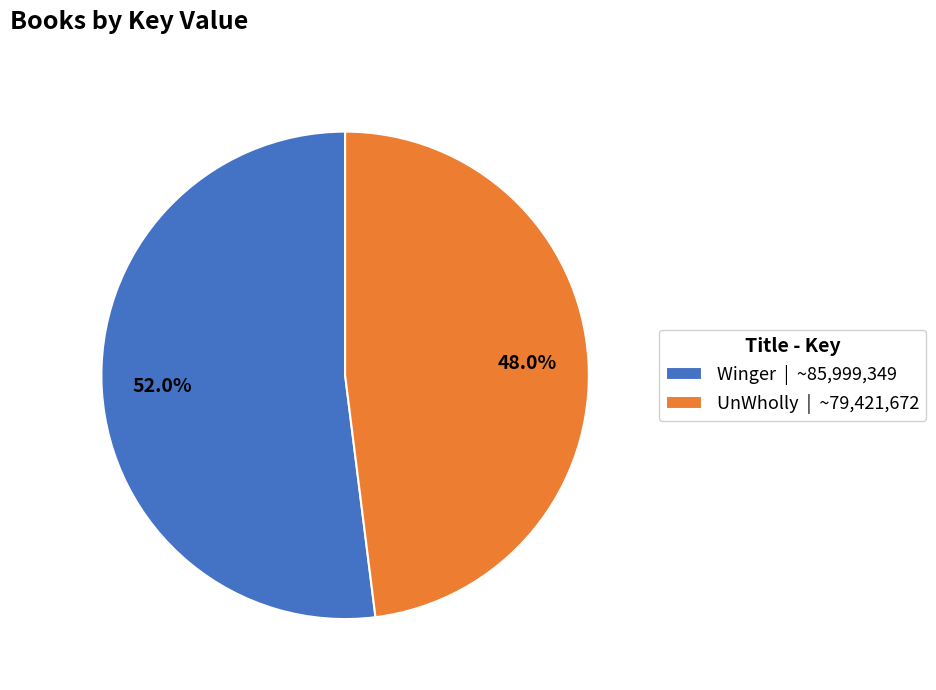

Which has a higher value, Winger | ~85,999,349 or UnWholly | ~79,421,672?

Winger | ~85,999,349